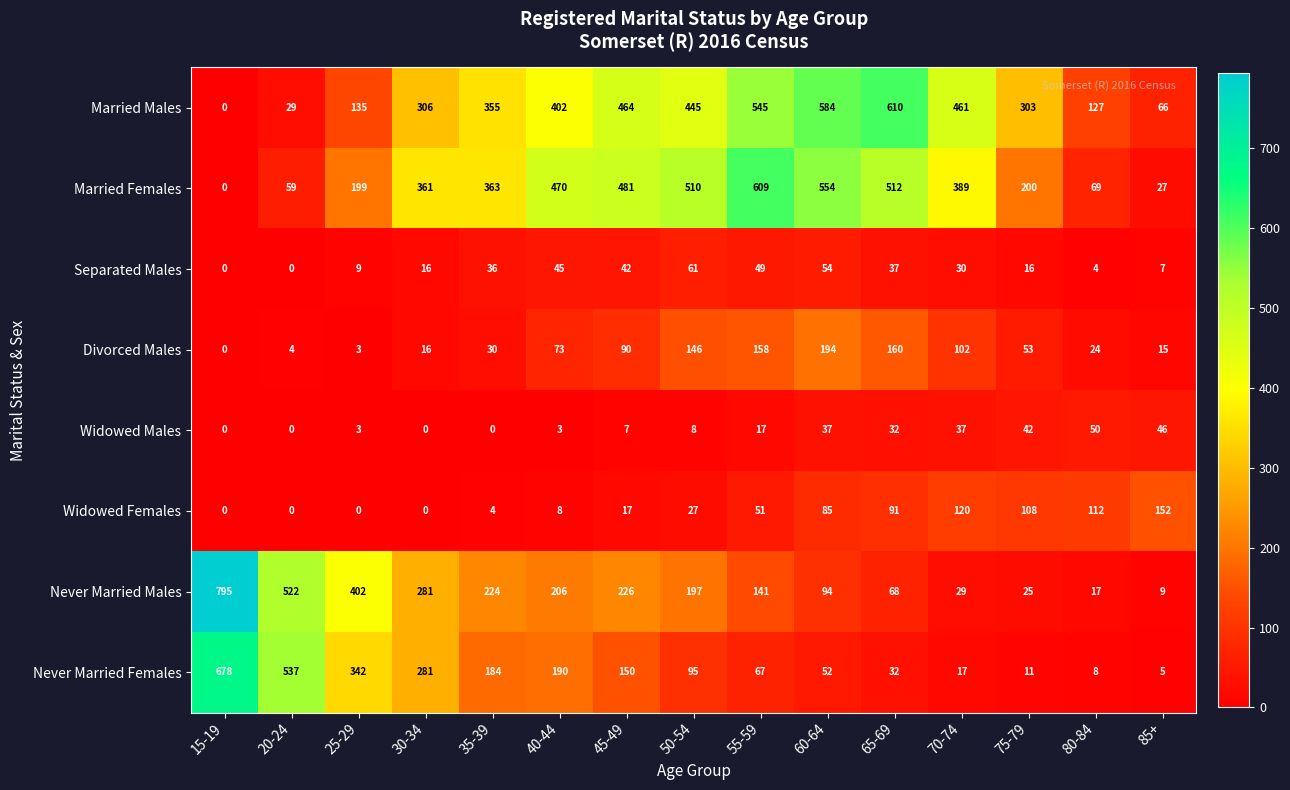

Where does the Never Married Females series first go above 95?

15-19